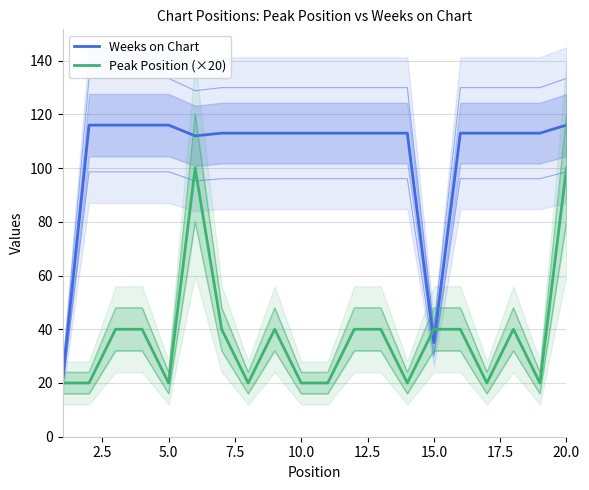

What are all the series names shown in the legend?

Weeks on Chart, Peak Position (×20)